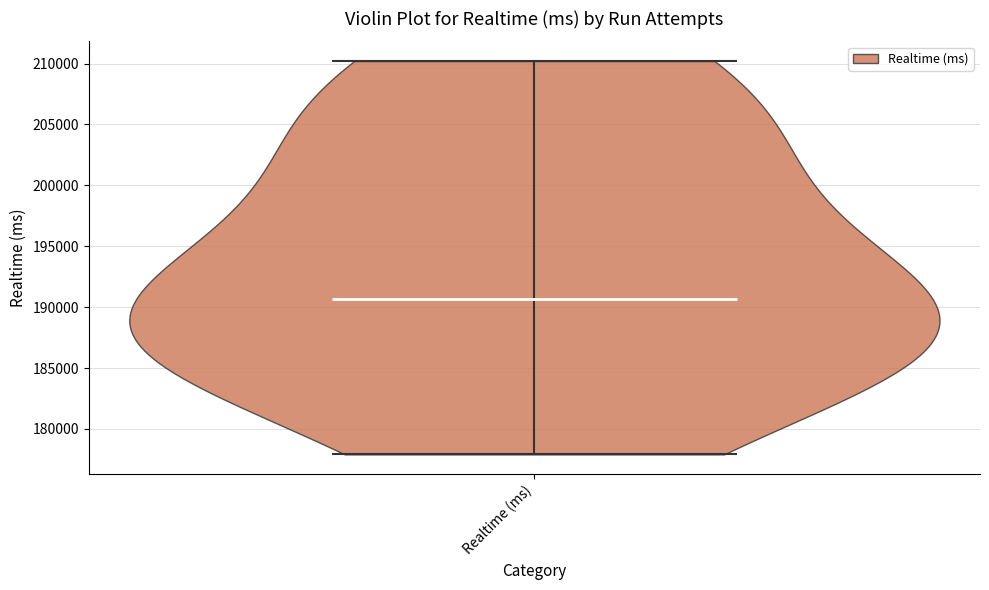

Read this violin plot against the y-axis: where its median line is, and the lowest and highest points the violin reaches. The values are not printed on the chart, so give them approximately, as read against the axis.

median line 190500, lowest point 178000, highest point 210000